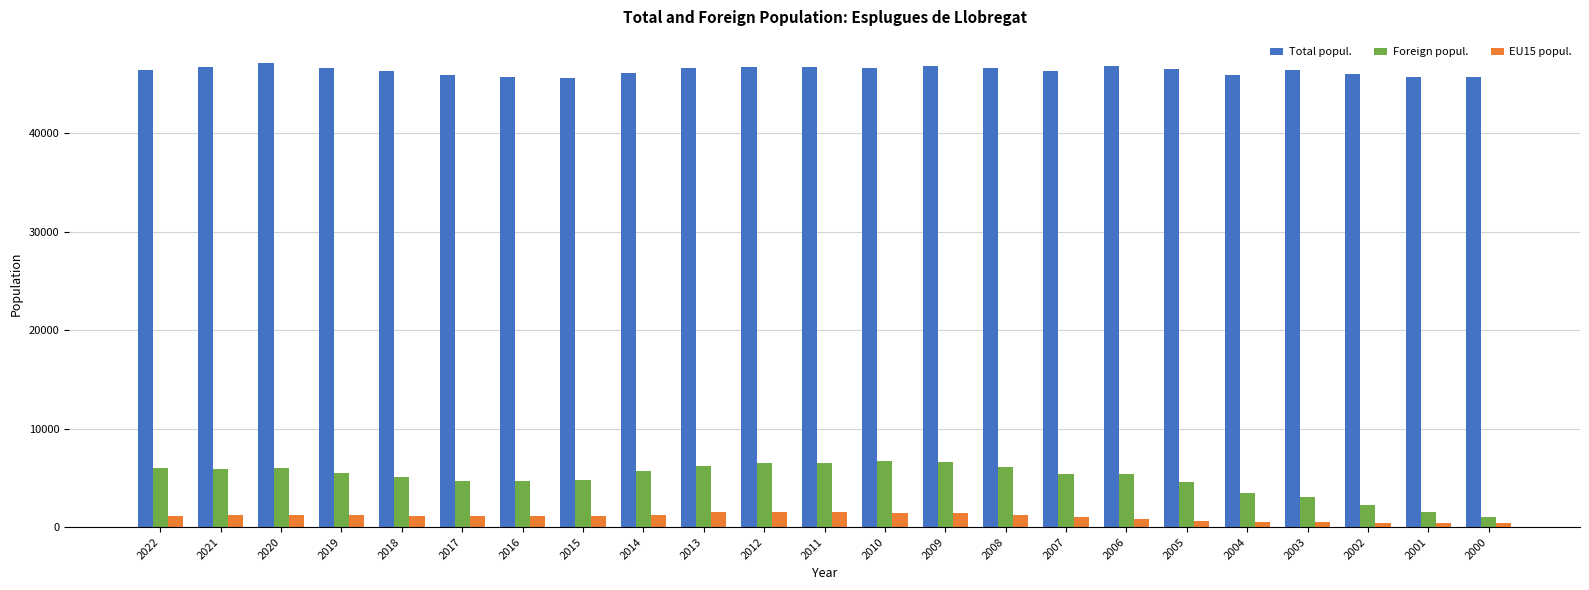

What is the difference between the maximum and minimum values in the Total popul. series?

1524